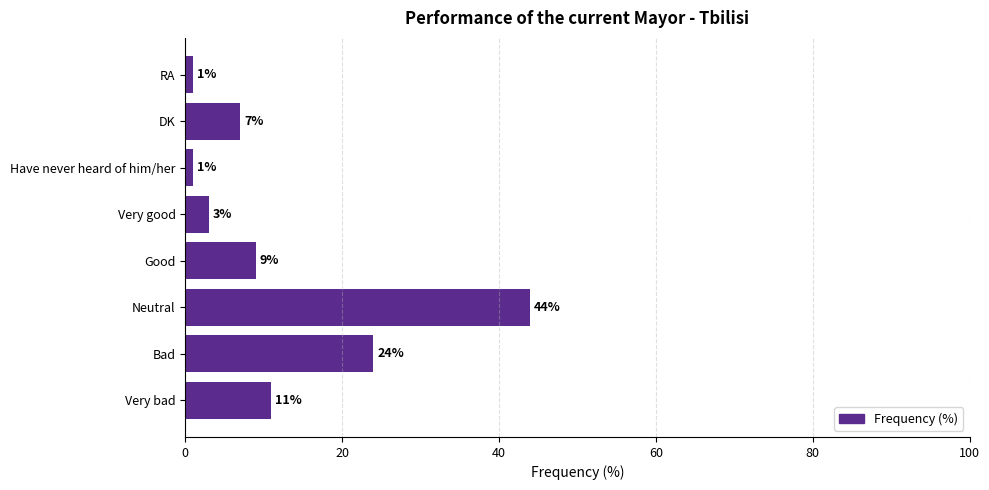

What is the maximum value shown in the chart?

44